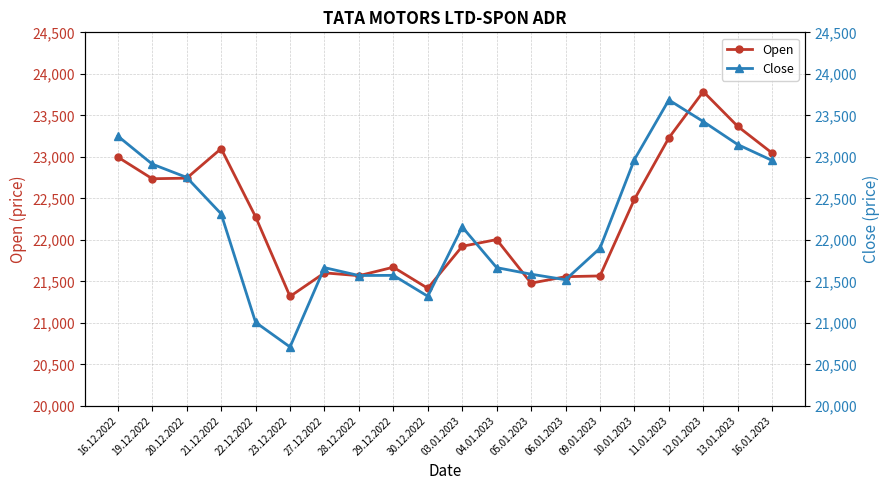

What is the difference between the maximum and second lowest values in the Close series?

2679